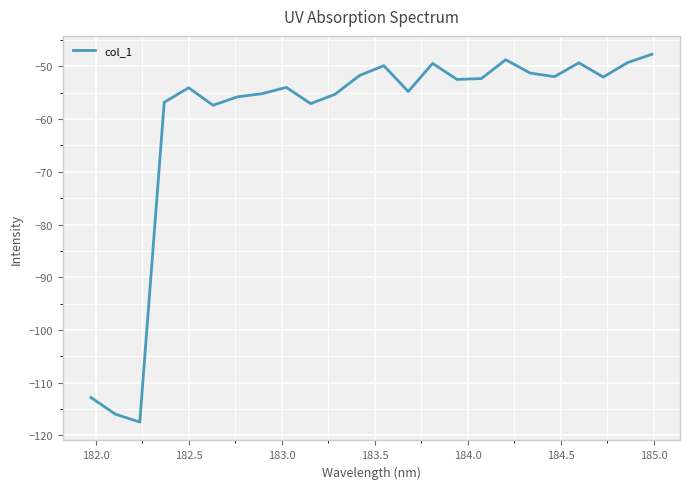

What is the difference between the maximum and minimum values?

69.8